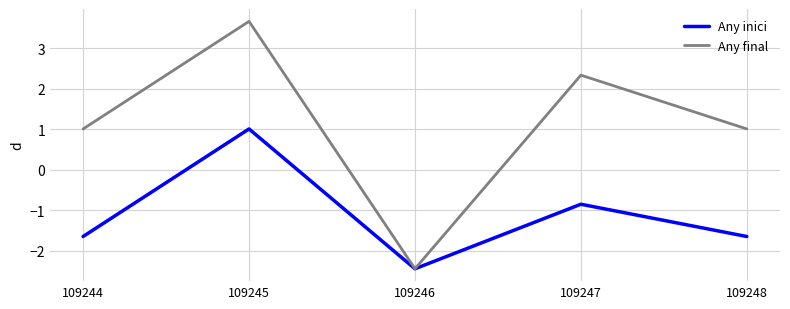

What are all the series names shown in the legend?

Any inici, Any final